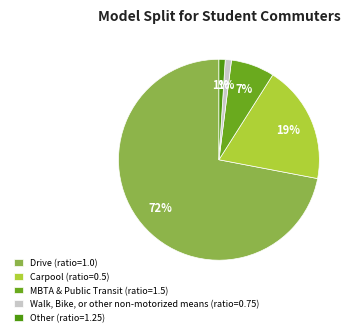

To the nearest percent, what is the average slice percentage?

20%